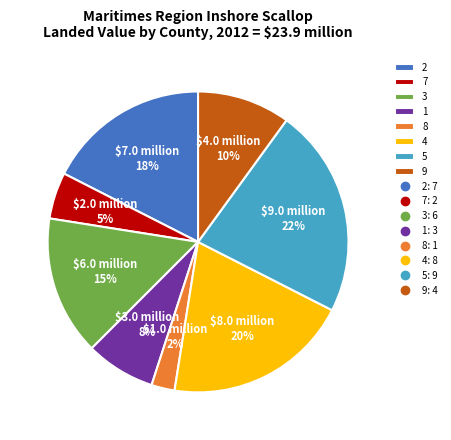

Does any single category account for the majority?

No